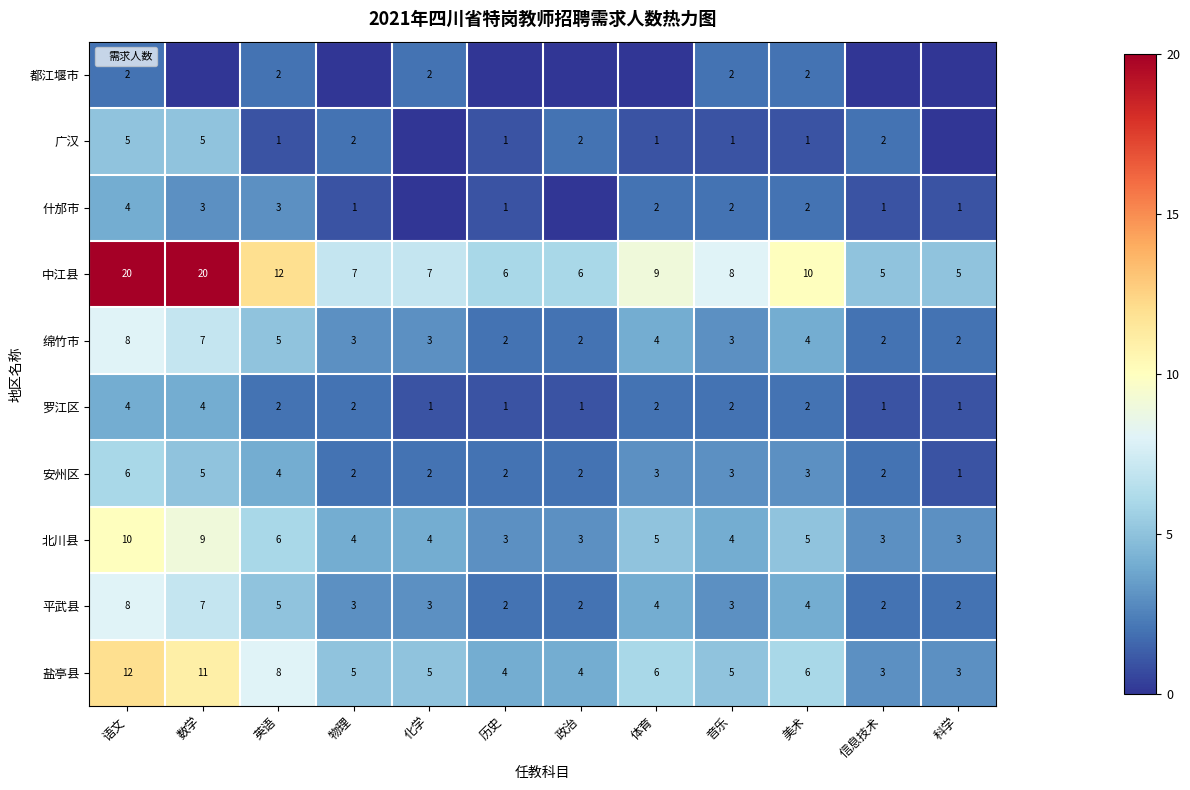

What is the total value across all series at 英语?

48